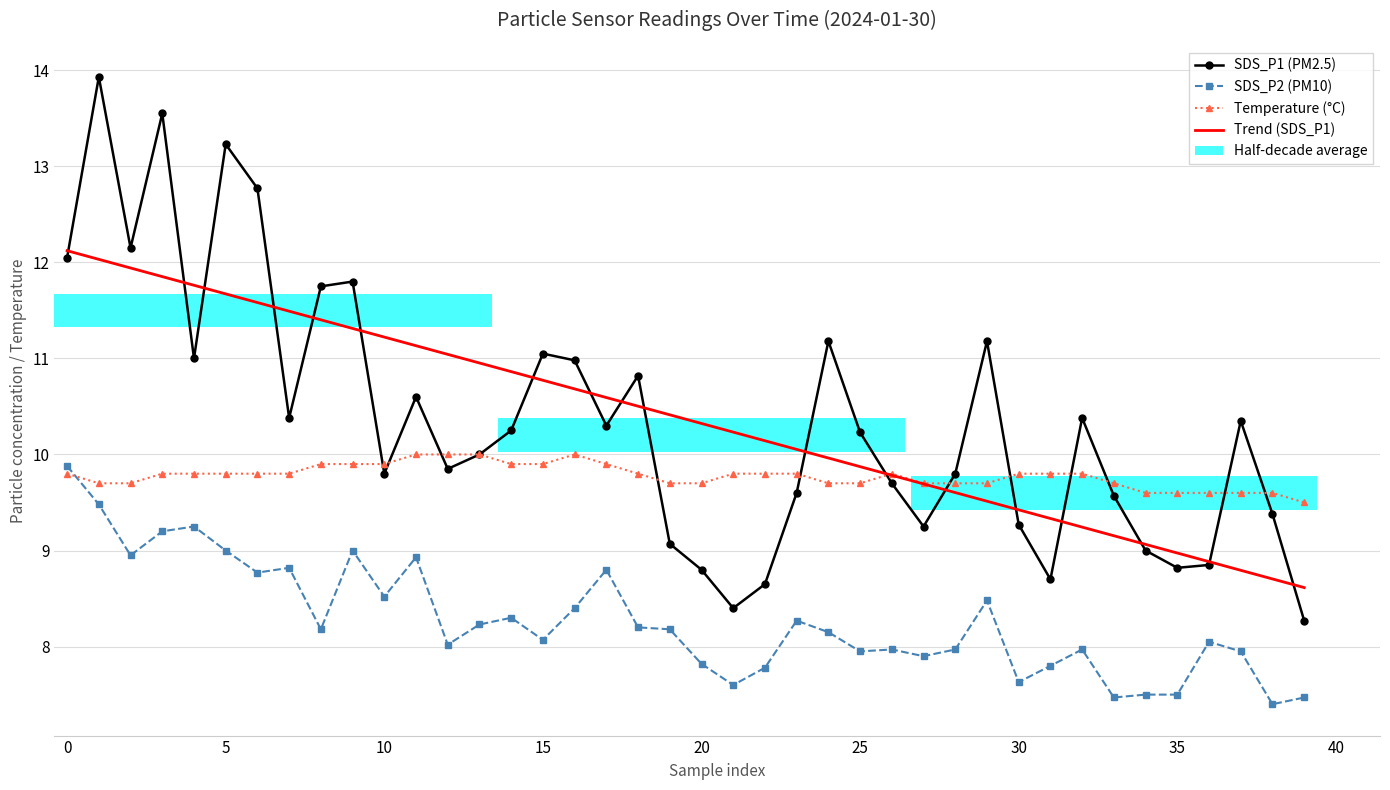

Reading left to right, list all the values displayed in this chart.

SDS_P1 (PM2.5): 12.1	13.9	12.2	13.6	11.0	13.2	12.8	10.4	11.8	11.8	9.8	10.6	9.8	10.0	10.2	11.1	11.0	10.3	10.8	9.1	8.8	8.4	8.7	9.6	11.2	10.2	9.7	9.2	9.8	11.2	9.3	8.7	10.4	9.6	9.0	8.8	8.8	10.3	9.4	8.3
SDS_P2 (PM10): 9.9	9.5	8.9	9.2	9.2	9.0	8.8	8.8	8.2	9.0	8.5	8.9	8.0	8.2	8.3	8.1	8.4	8.8	8.2	8.2	7.8	7.6	7.8	8.3	8.2	8.0	8.0	7.9	8.0	8.5	7.6	7.8	8.0	7.5	7.5	7.5	8.1	8.0	7.4	7.5
Temperature (°C): 9.8	9.7	9.7	9.8	9.8	9.8	9.8	9.8	9.9	9.9	9.9	10.0	10.0	10.0	9.9	9.9	10.0	9.9	9.8	9.7	9.7	9.8	9.8	9.8	9.7	9.7	9.8	9.7	9.7	9.7	9.8	9.8	9.8	9.7	9.6	9.6	9.6	9.6	9.6	9.5
Trend (SDS_P1): 12.1	12.0	11.9	11.9	11.8	11.7	11.6	11.5	11.4	11.3	11.2	11.1	11.0	11.0	10.9	10.8	10.7	10.6	10.5	10.4	10.3	10.2	10.1	10.1	10.0	9.9	9.8	9.7	9.6	9.5	9.4	9.3	9.2	9.2	9.1	9.0	8.9	8.8	8.7	8.6